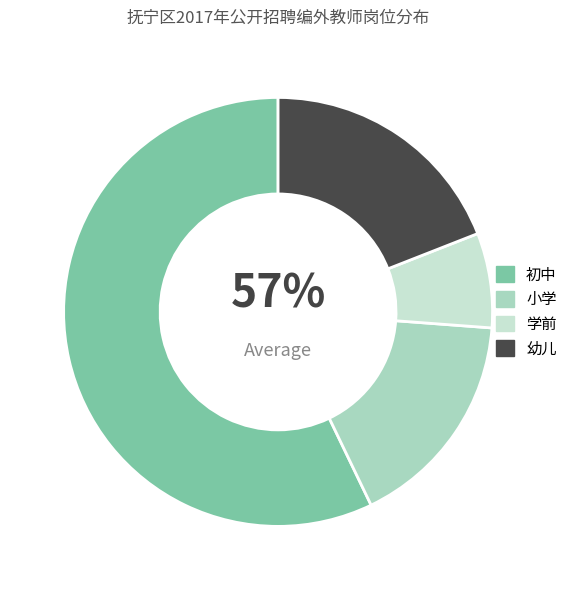

What is the ratio of the value at 学前 to the value at 幼儿?

0.4